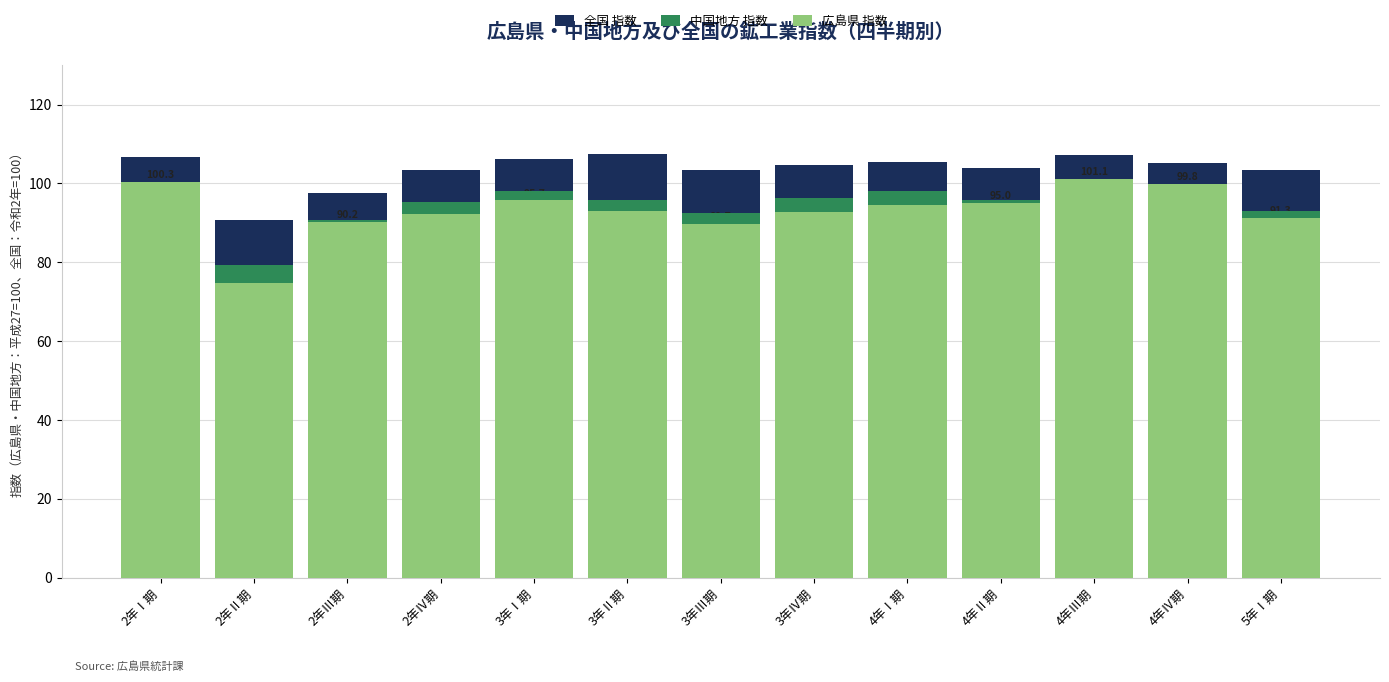

How many groups of bars are there?

13